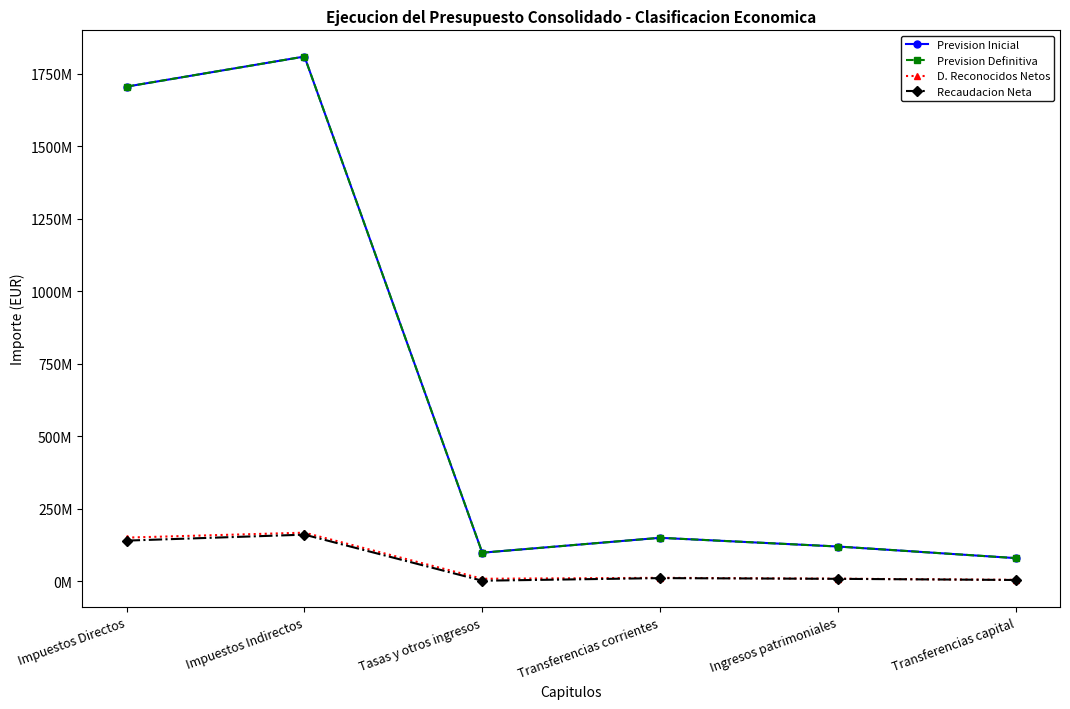

At which label does Recaudacion Neta first exceed 11000000?

Impuestos Directos